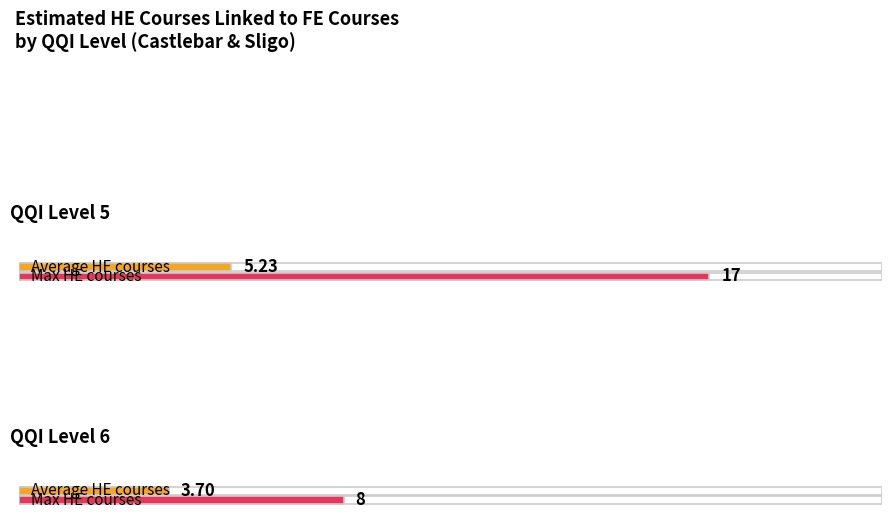

The value of Average HE courses at Level 6 is 2.6. True or false?

False